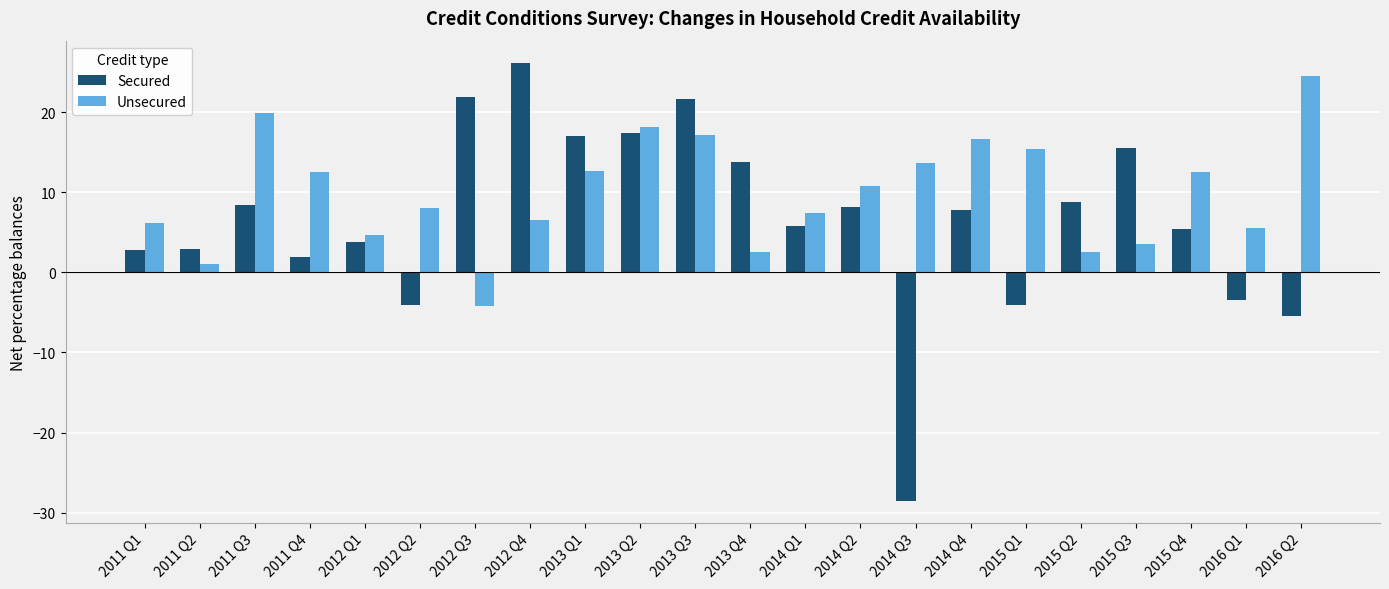

List the series in order of their peak value, highest first.

Secured, Unsecured